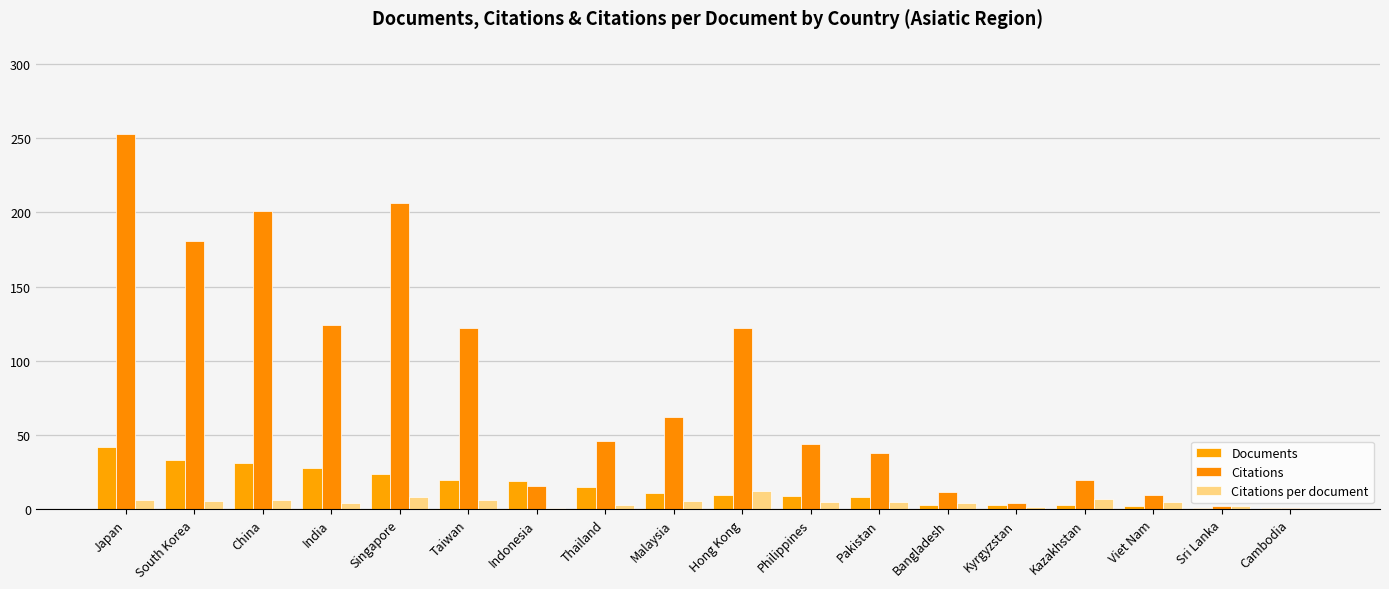

How many groups of bars are there?

18